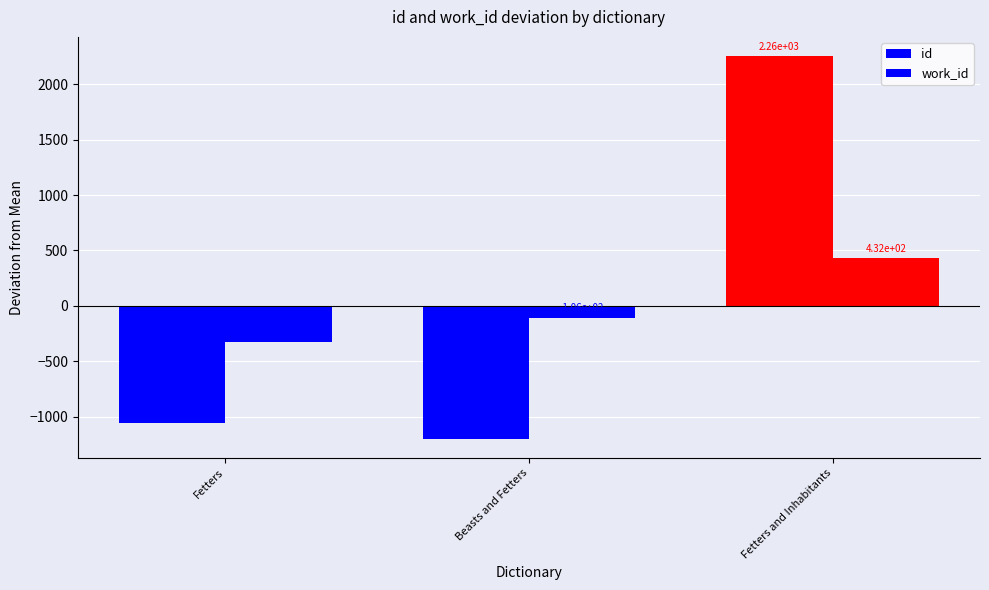

Which series has the largest total across all categories?

id